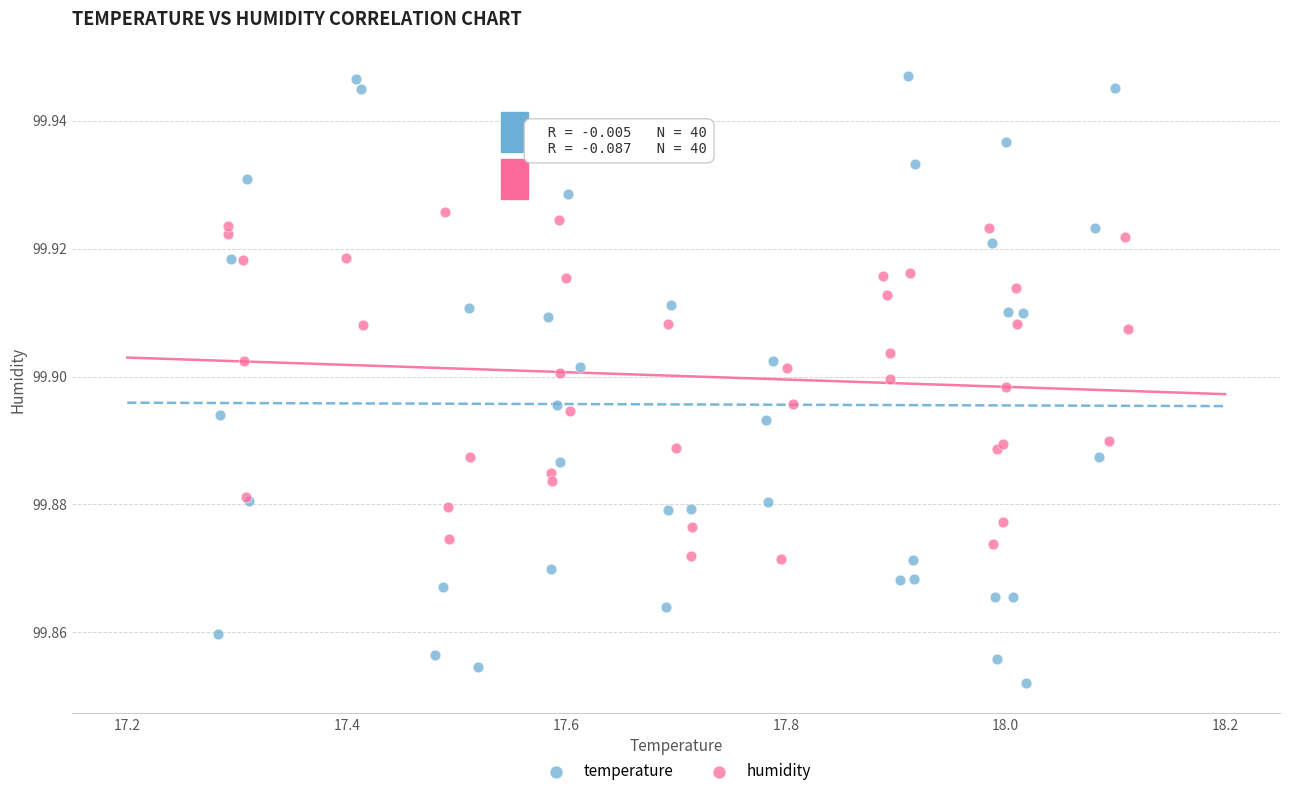

Which series has the widest spread of Y values?

temperature